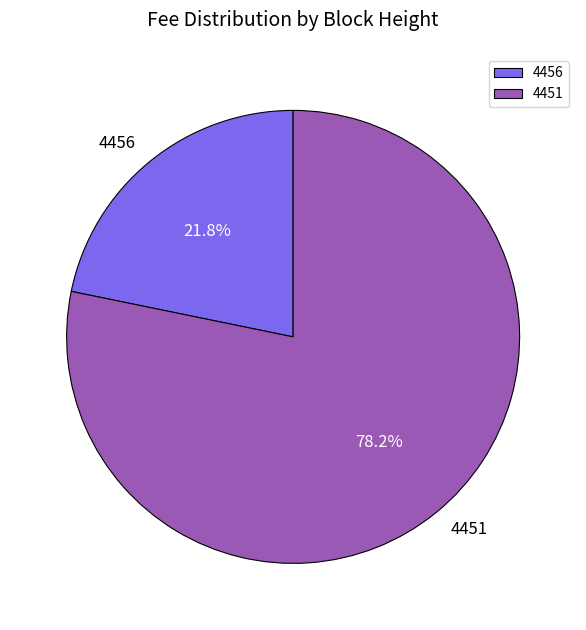

How many segments does this pie chart have?

2